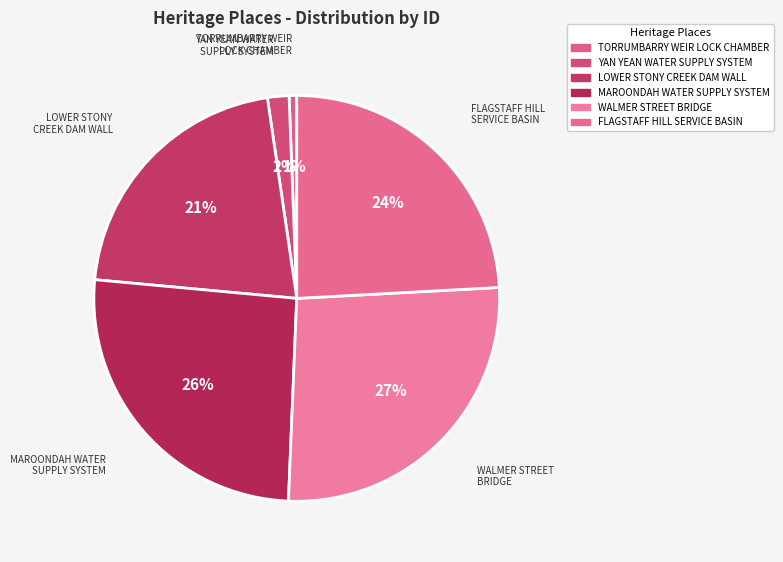

Rank the categories by value from lowest to highest.

TORRUMBARRY WEIR
LOCK CHAMBER, YAN YEAN WATER
SUPPLY SYSTEM, LOWER STONY
CREEK DAM WALL, FLAGSTAFF HILL
SERVICE BASIN, MAROONDAH WATER
SUPPLY SYSTEM, WALMER STREET
BRIDGE